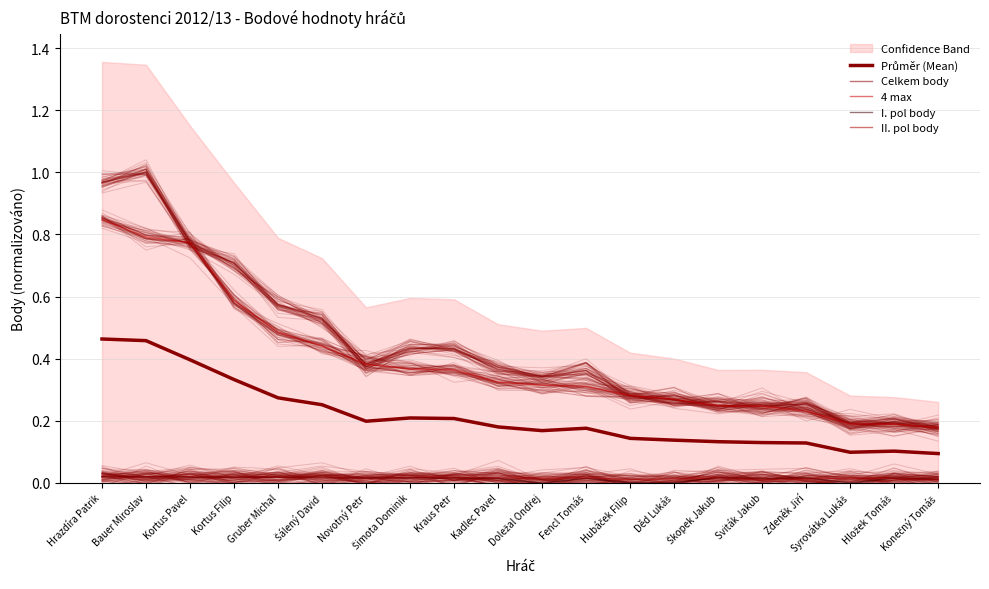

What is the difference between the second highest and minimum values in the Průměr (Mean) series?

0.4